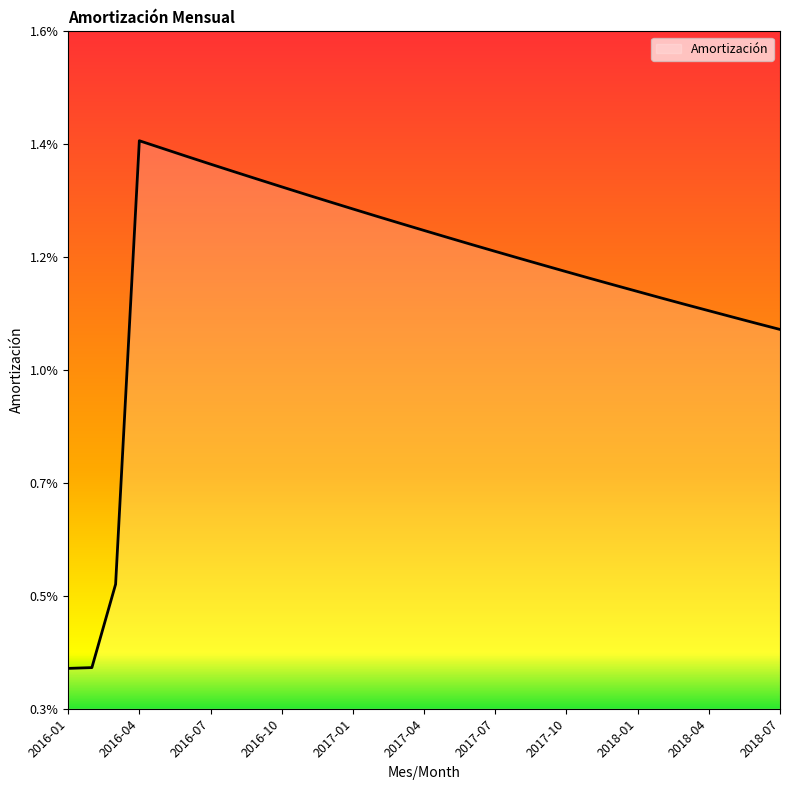

How many points are higher than both their immediate neighbors (excluding endpoints)?

1